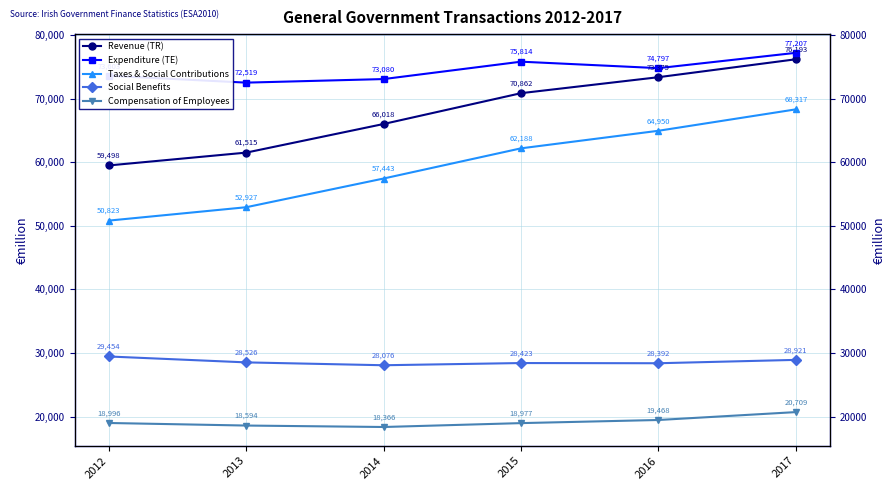

Where is Taxes & Social Contributions nearest to the value 59570?

2014